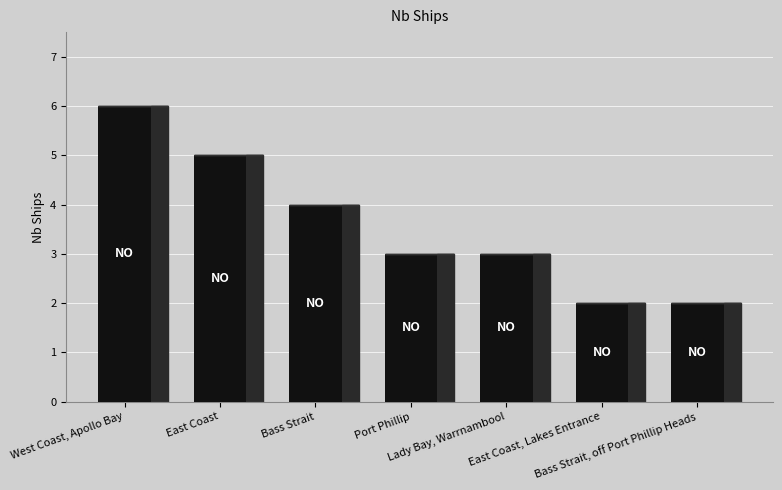

What is the difference between the values at Bass Strait and Lady Bay, Warrnambool?

1